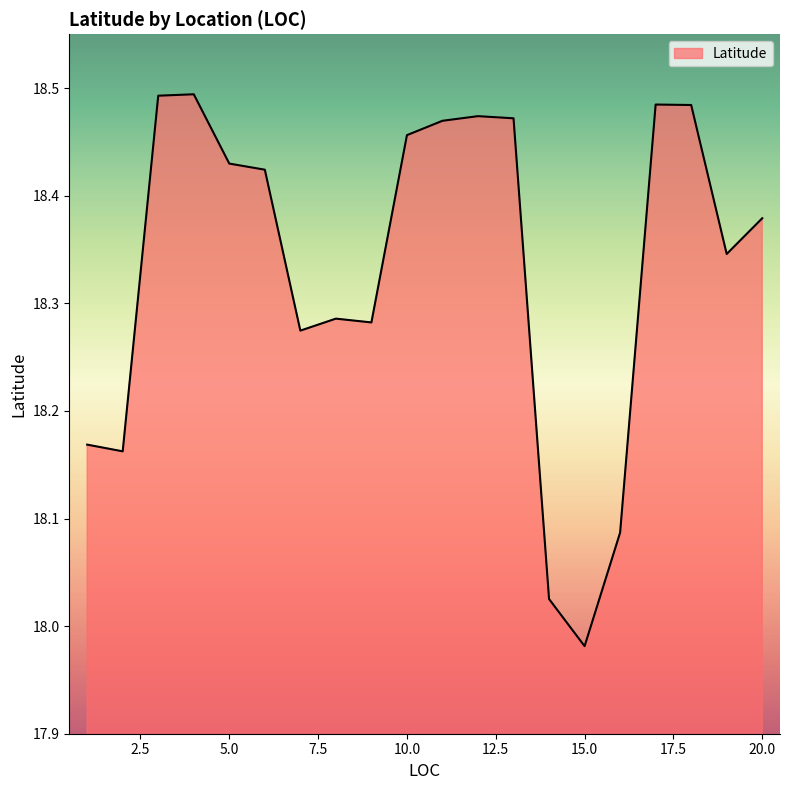

How many lines are shown in the chart?

1